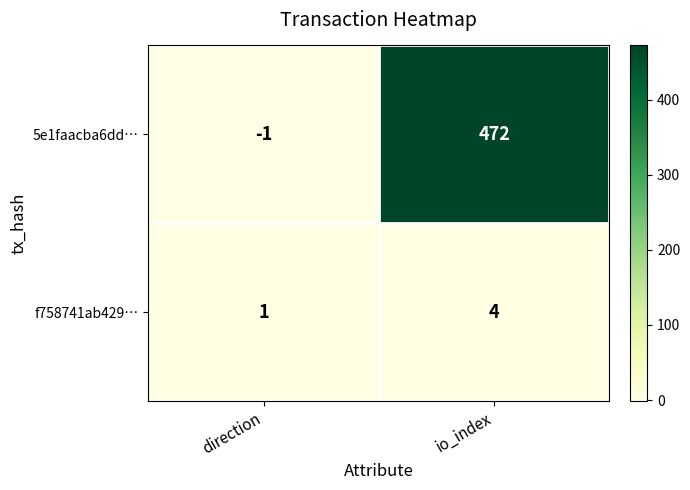

What is the sum of the f758741ab429… values at io_index and direction?

5